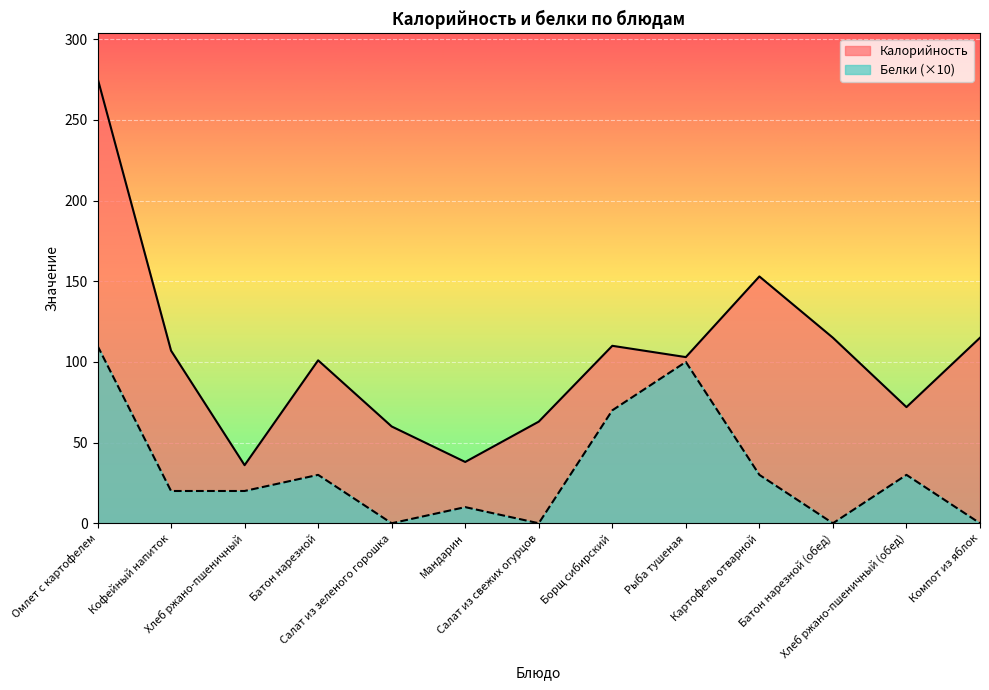

What is the label of the 1st point from the left?

Омлет с картофелем